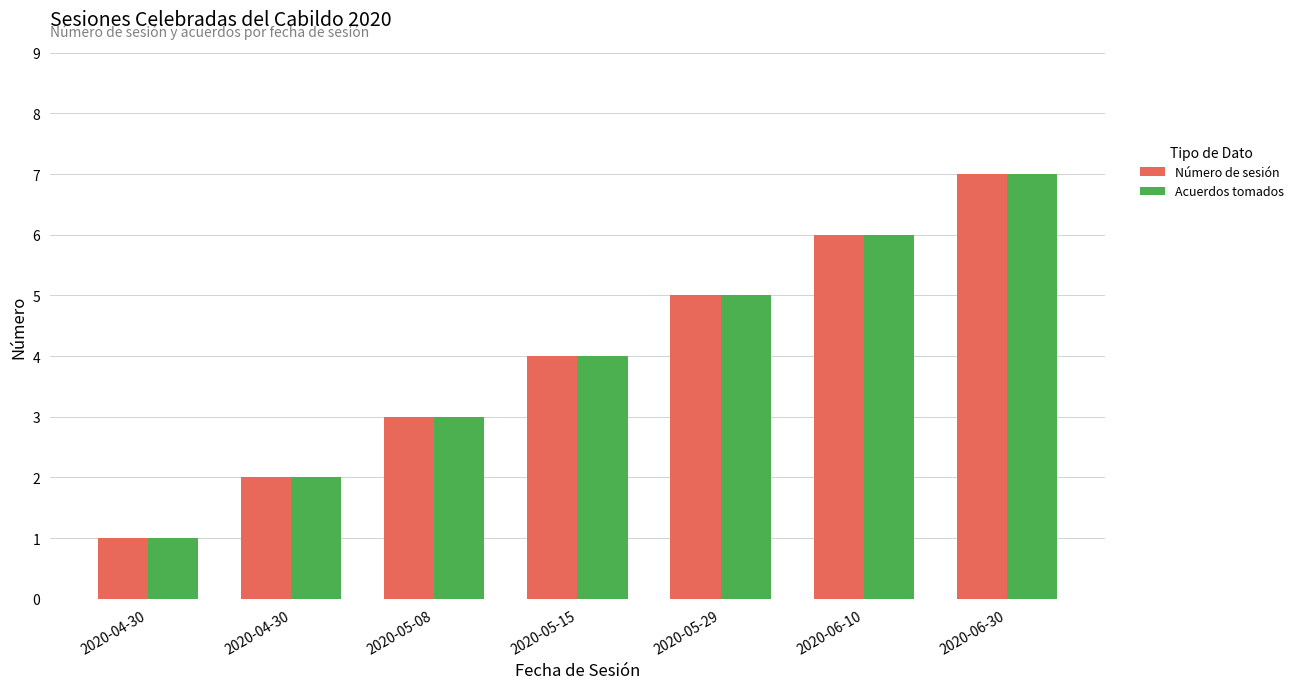

What are all the series names shown in the legend?

Número de sesión, Acuerdos tomados